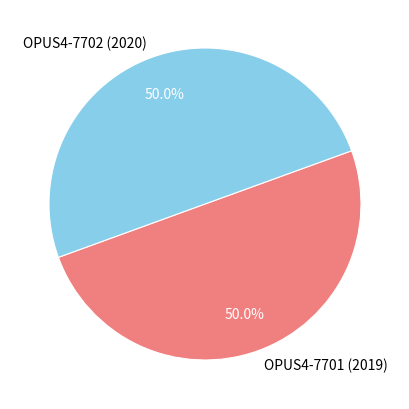

What percentage do OPUS4-7701 (2019) and OPUS4-7702 (2020) together represent?

100.0%